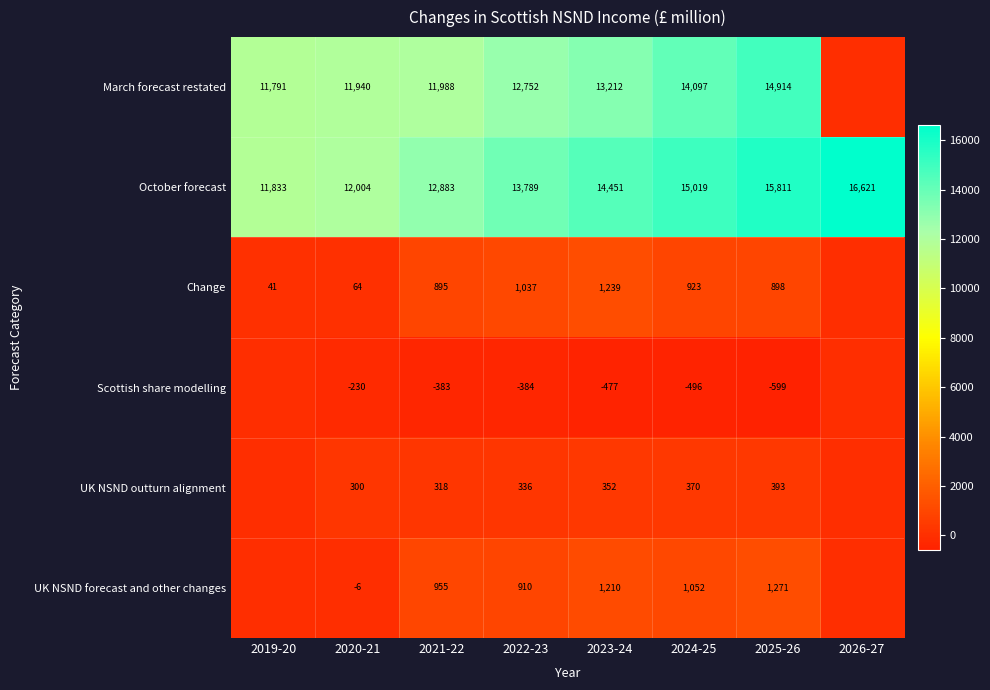

Is the value of Change at 2020-21 greater than the value of UK NSND forecast and other changes at 2025-26?

No